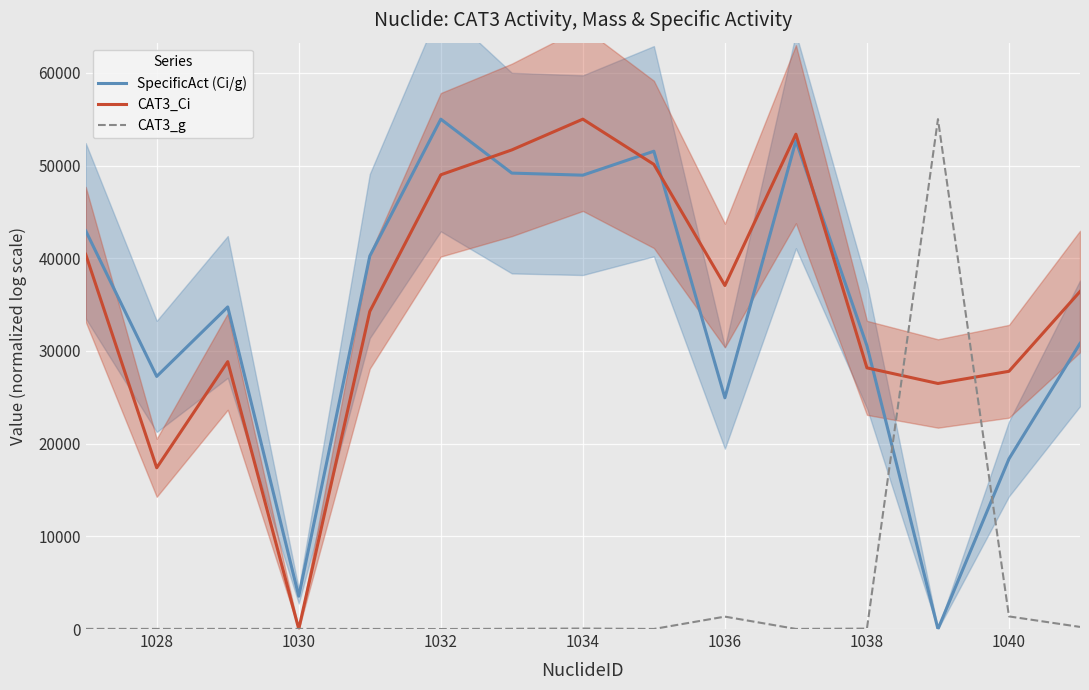

What is the maximum value for SpecificAct (Ci/g)?

55000.0